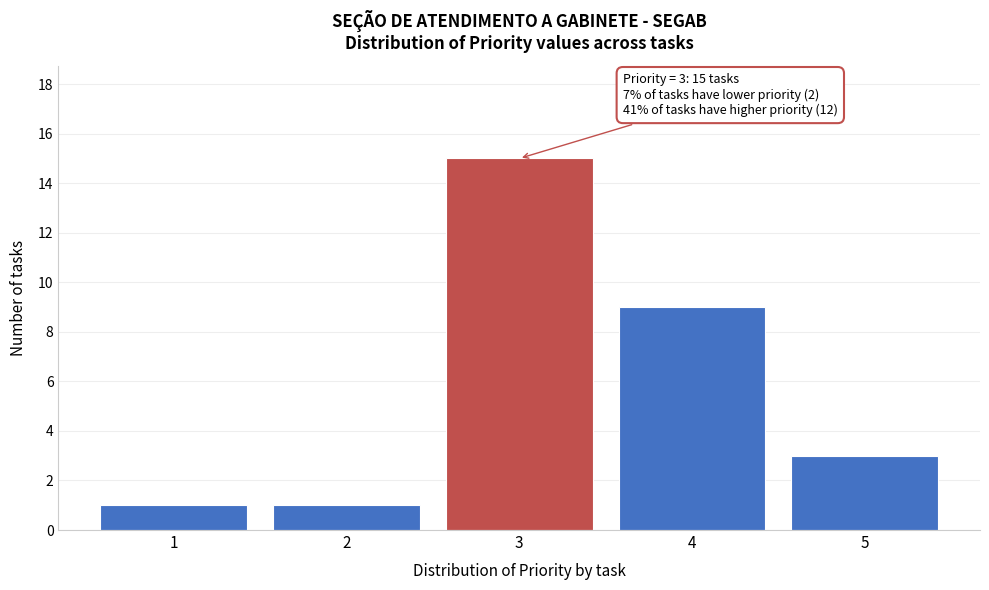

Which range on the x-axis has the tallest bar?

2.5 to 3.5